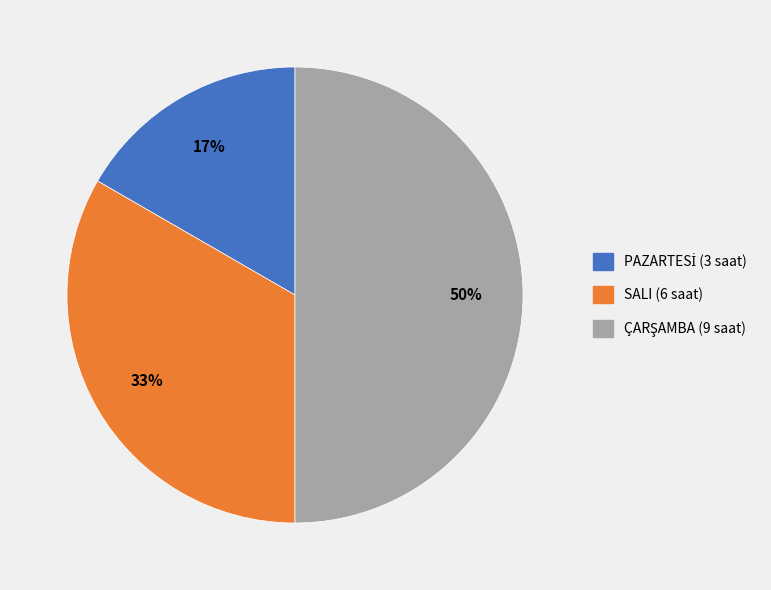

To the nearest percent, what is the average slice percentage?

33%